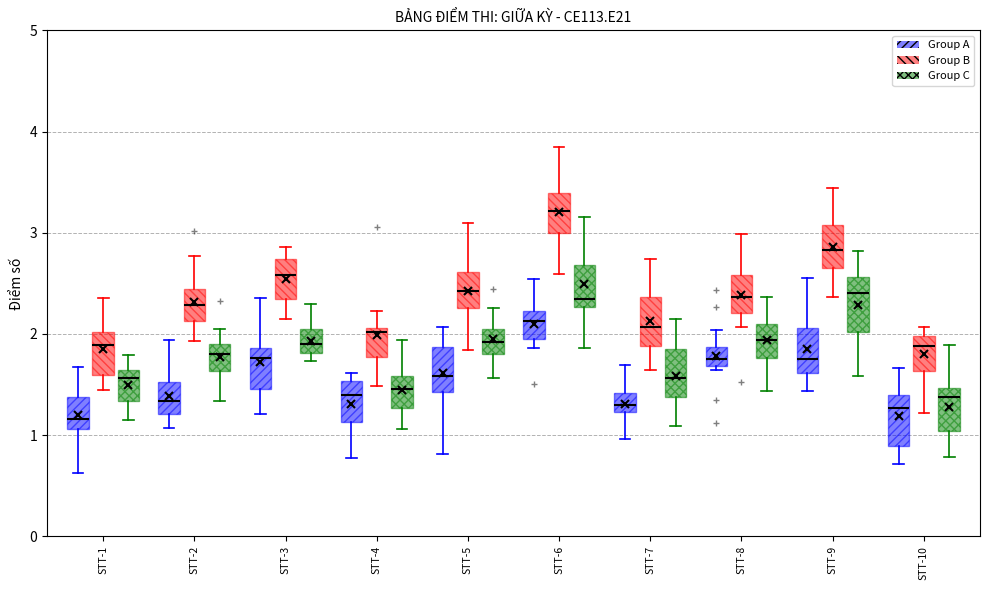

Reading left to right, read every box against the y-axis: the position of its median line, the range the box covers, and the ends of its whiskers. The values are not printed on the chart, so give them approximately, as read against the axis.

STT-1 (Group A): median 1.2, box 1.1 to 1.4, whiskers 0.6 to 1.7
STT-1 (Group B): median 1.9, box 1.6 to 2.0, whiskers 1.4 to 2.4
STT-1 (Group C): median 1.6 (just below the box's upper edge), box 1.3 to 1.6, whiskers 1.2 to 1.8
STT-2 (Group A): median 1.3, box 1.2 to 1.5, whiskers 1.1 to 1.9
STT-2 (Group B): median 2.3, box 2.1 to 2.4, whiskers 1.9 to 2.8
STT-2 (Group C): median 1.8, box 1.6 to 1.9, whiskers 1.3 to 2.0
STT-3 (Group A): median 1.8, box 1.5 to 1.9, whiskers 1.2 to 2.4
STT-3 (Group B): median 2.6, box 2.3 to 2.7, whiskers 2.1 to 2.9
STT-3 (Group C): median 1.9, box 1.8 to 2.0, whiskers 1.7 to 2.3
STT-4 (Group A): median 1.4, box 1.1 to 1.5, whiskers 0.8 to 1.6
STT-4 (Group B): median 2.0, box 1.8 to 2.1, whiskers 1.5 to 2.2
STT-4 (Group C): median 1.5, box 1.3 to 1.6, whiskers 1.1 to 1.9
STT-5 (Group A): median 1.6, box 1.4 to 1.9, whiskers 0.8 to 2.1
STT-5 (Group B): median 2.4, box 2.3 to 2.6, whiskers 1.8 to 3.1
STT-5 (Group C): median 1.9, box 1.8 to 2.0, whiskers 1.6 to 2.3
STT-6 (Group A): median 2.1, box 1.9 to 2.2, whiskers 1.9 (just below the box's lower edge) to 2.5
STT-6 (Group B): median 3.2, box 3.0 to 3.4, whiskers 2.6 to 3.8
STT-6 (Group C): median 2.3 (just above the box's lower edge), box 2.3 to 2.7, whiskers 1.9 to 3.2
STT-7 (Group A): median 1.3, box 1.2 to 1.4, whiskers 1.0 to 1.7
STT-7 (Group B): median 2.1, box 1.9 to 2.4, whiskers 1.6 to 2.7
STT-7 (Group C): median 1.6, box 1.4 to 1.9, whiskers 1.1 to 2.1
STT-8 (Group A): median 1.8, box 1.7 to 1.9, whiskers 1.6 to 2.0
STT-8 (Group B): median 2.4, box 2.2 to 2.6, whiskers 2.1 to 3.0
STT-8 (Group C): median 1.9, box 1.8 to 2.1, whiskers 1.4 to 2.4
STT-9 (Group A): median 1.7, box 1.6 to 2.1, whiskers 1.4 to 2.6
STT-9 (Group B): median 2.8, box 2.7 to 3.1, whiskers 2.4 to 3.4
STT-9 (Group C): median 2.4, box 2.0 to 2.6, whiskers 1.6 to 2.8
STT-10 (Group A): median 1.3, box 0.9 to 1.4, whiskers 0.7 to 1.7
STT-10 (Group B): median 1.9, box 1.6 to 2.0, whiskers 1.2 to 2.1
STT-10 (Group C): median 1.4, box 1.0 to 1.5, whiskers 0.8 to 1.9